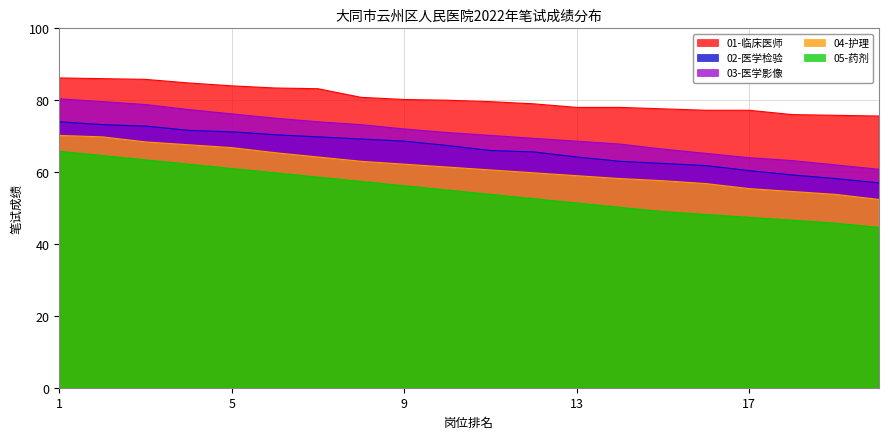

Which series changed the most between 8 and 16?

05-药剂